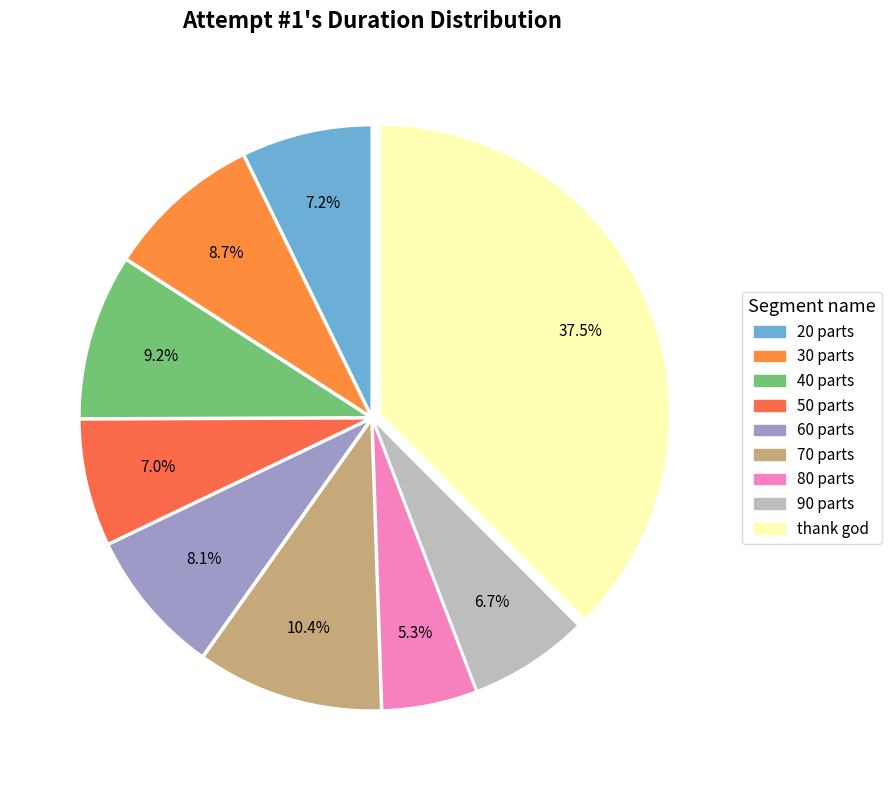

The 40 parts slice represents 9% of the pie. True or false?

True